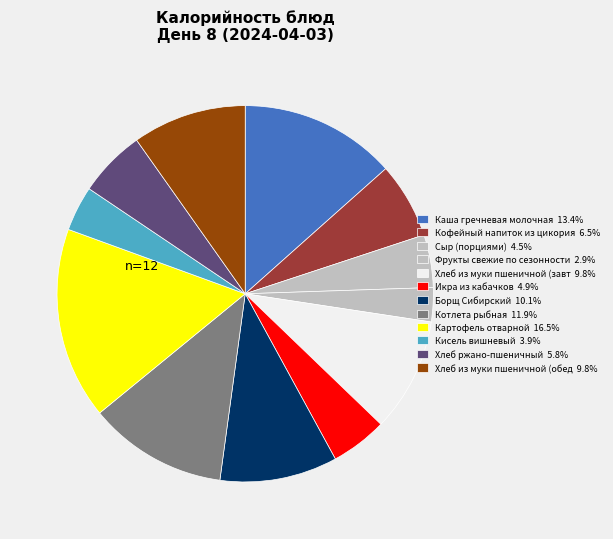

How many segments does this pie chart have?

12